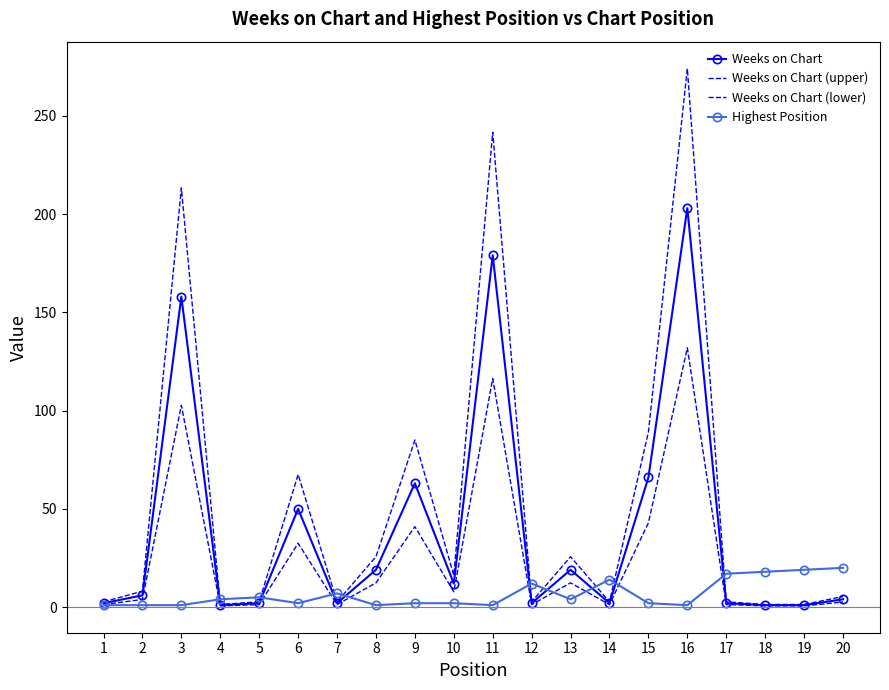

What is the difference between the maximum and second lowest values in the Highest Position series?

19.0